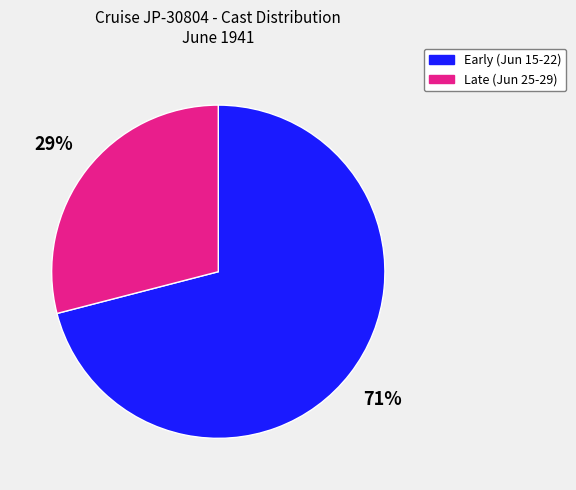

Is there a majority slice in this chart?

Yes